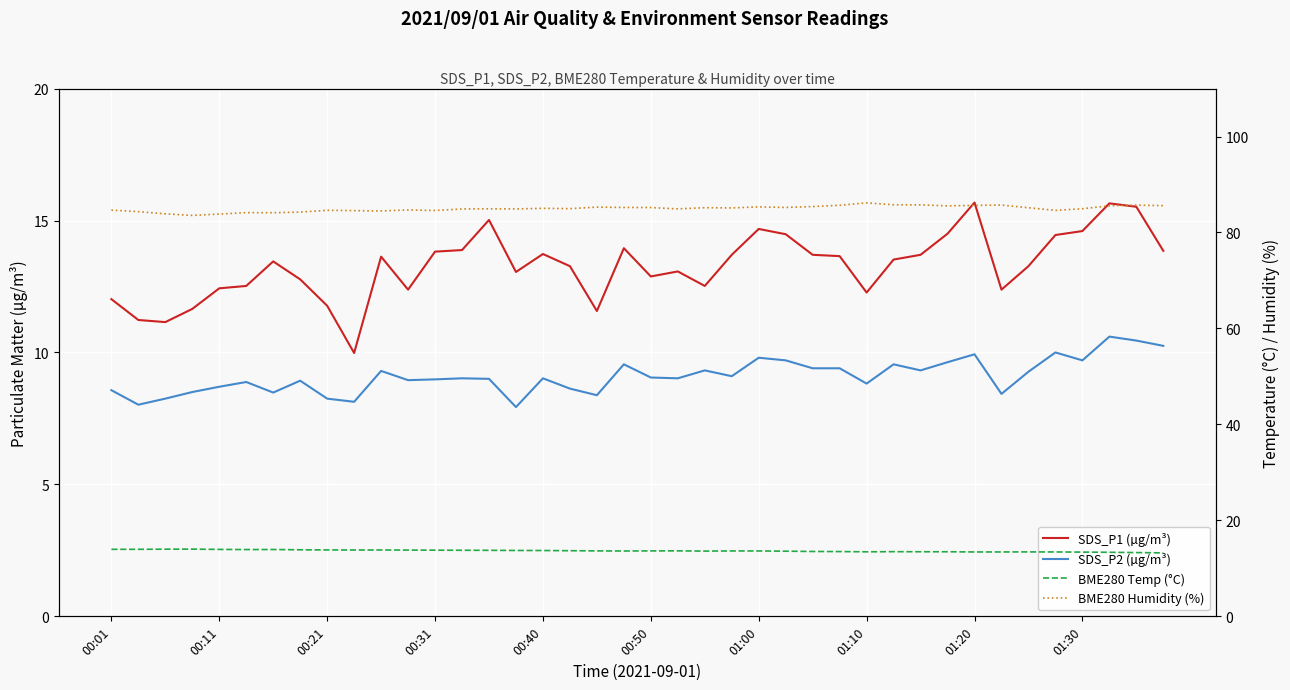

What is the approximate value of BME280 Temp (°C) at 00:11?

13.9